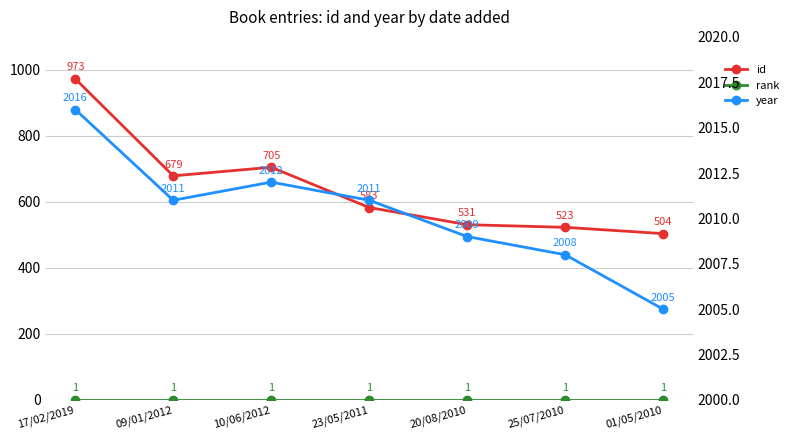

How many interior local valleys does the id series have?

1